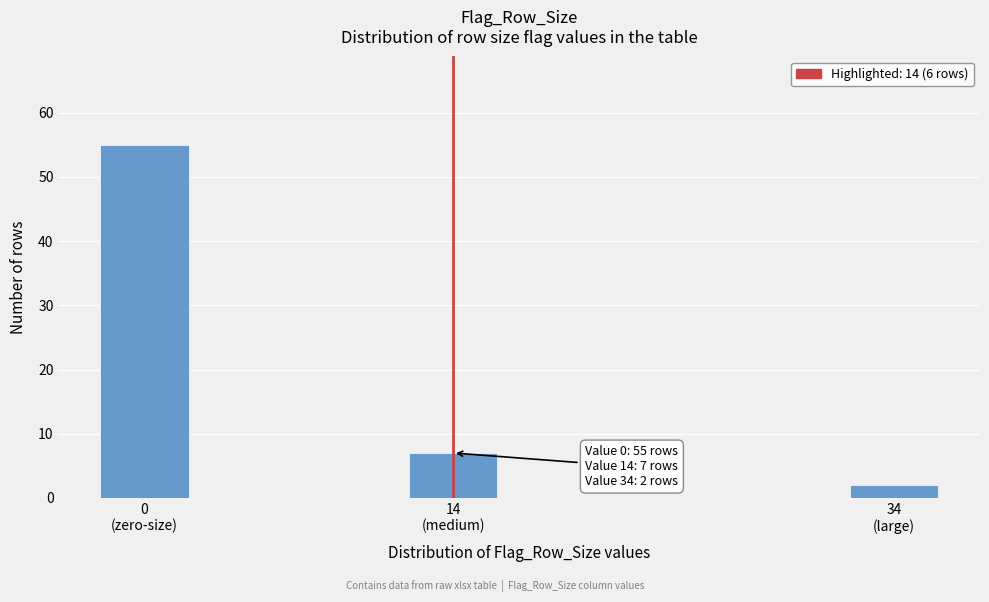

Reading right to left, extract all data points from this chart.

2	7	55